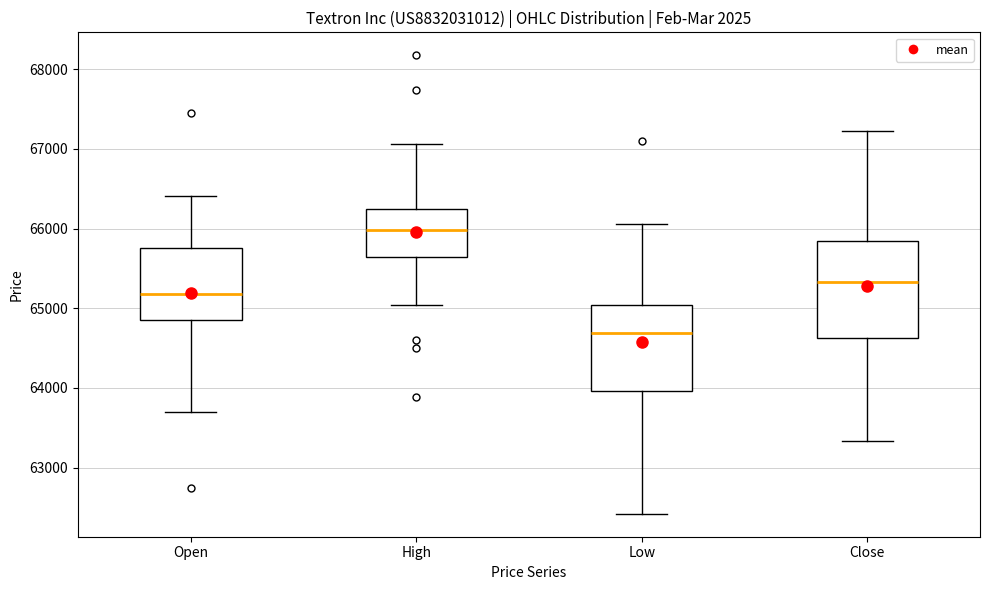

Reading left to right, transcribe this box plot: for each box, give where its median line is, the range the box spans, and where its two whiskers end, as read against the y-axis. The values are not printed on the chart, so give them approximately, as read against the axis.

Open: median 65200, box 64800 to 65800, whiskers 63700 to 66400
High: median 66000, box 65600 to 66200, whiskers 65000 to 67100
Low: median 64700, box 64000 to 65000, whiskers 62400 to 66100
Close: median 65300, box 64600 to 65800, whiskers 63300 to 67200